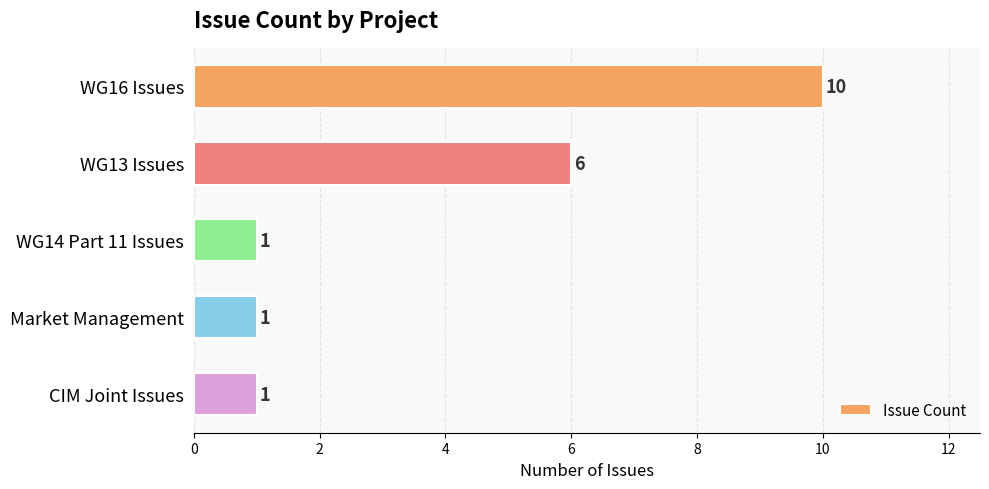

What is the difference between the maximum and minimum values?

9